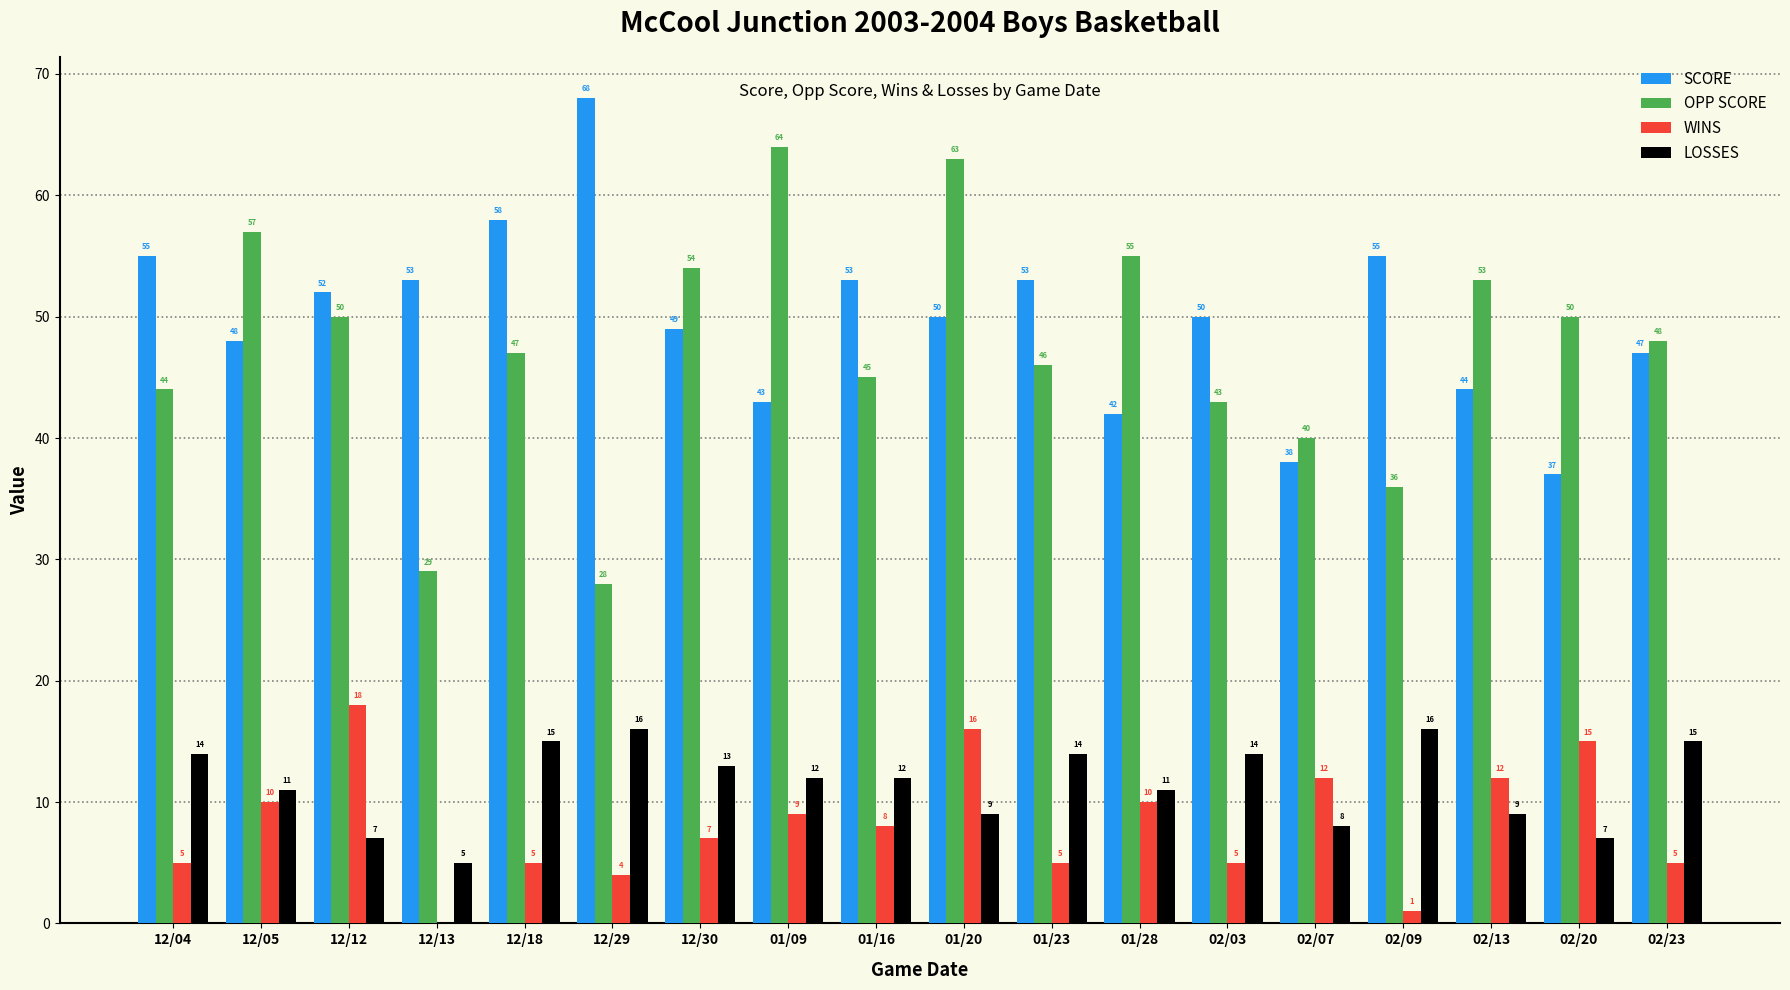

What is the highest value of the WINS series?

18